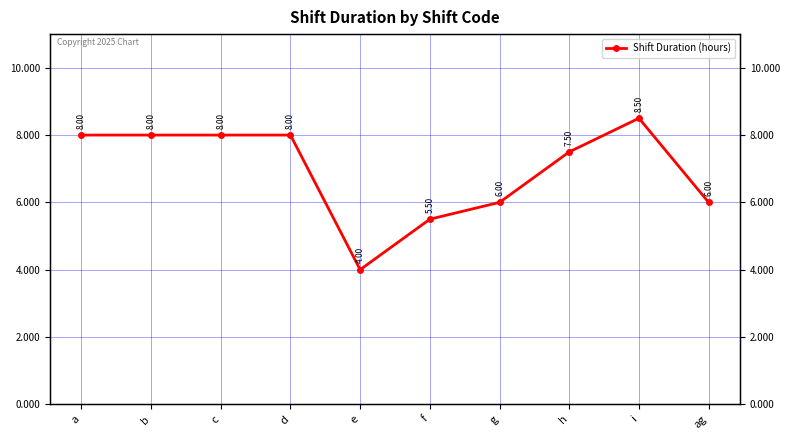

What is the difference between the maximum and minimum values?

4.5